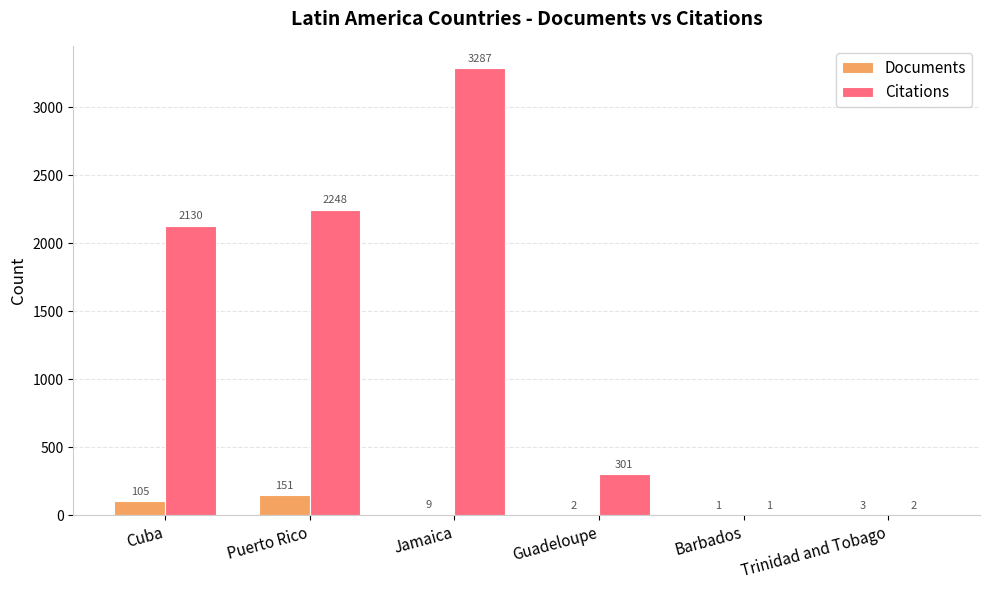

Is it true that Citations equals 808 at Cuba?

False